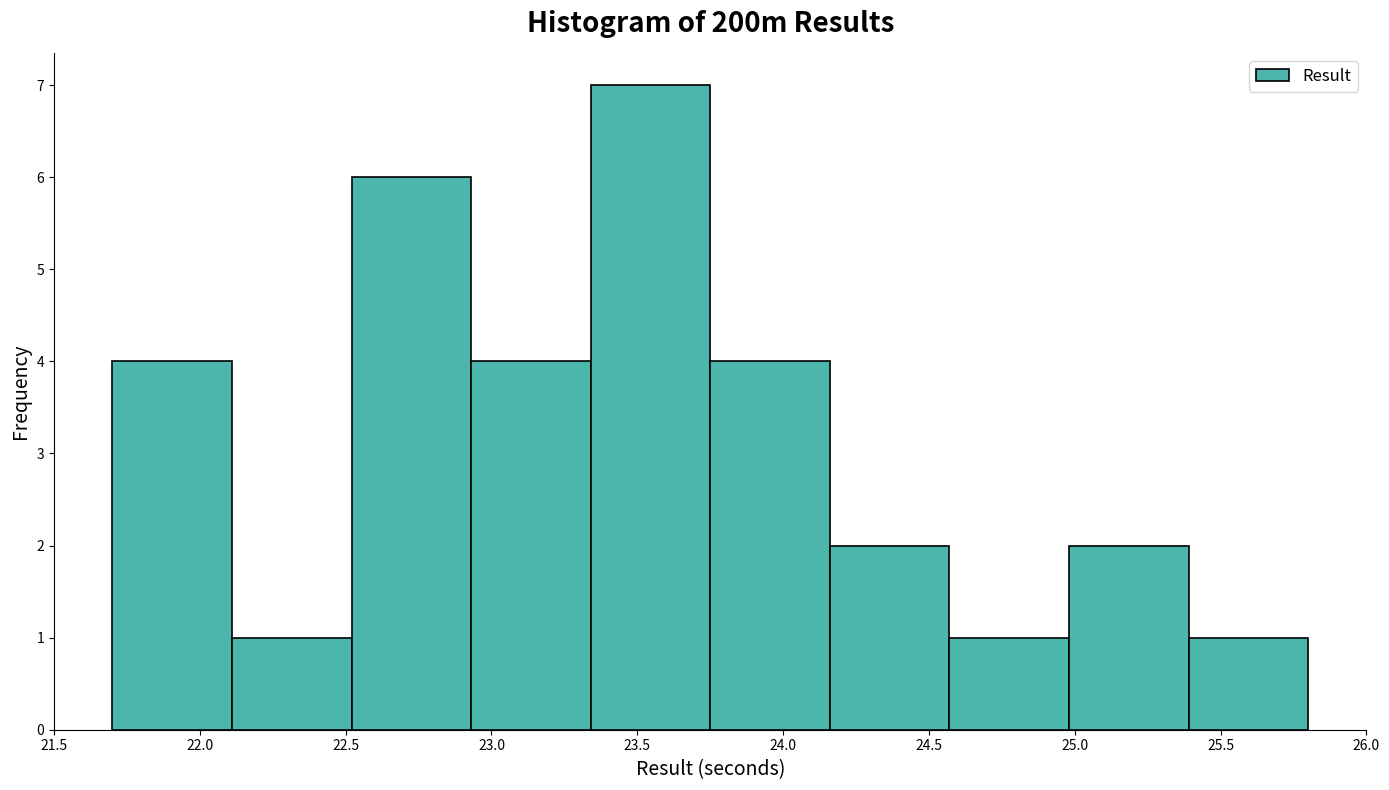

Which range on the x-axis has the tallest bar?

23.34 to 23.75